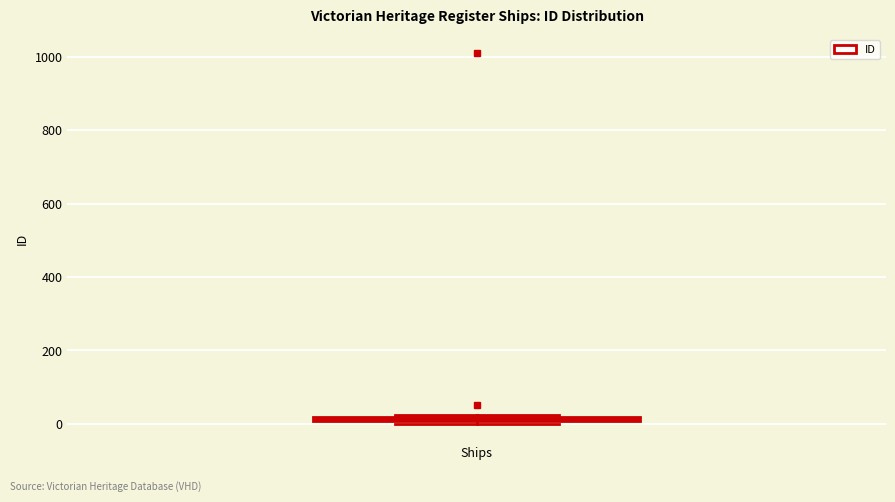

Where is the upper edge of the box for Ships on the y-axis? The values are not printed on the chart, so give them approximately, as read against the axis.

20